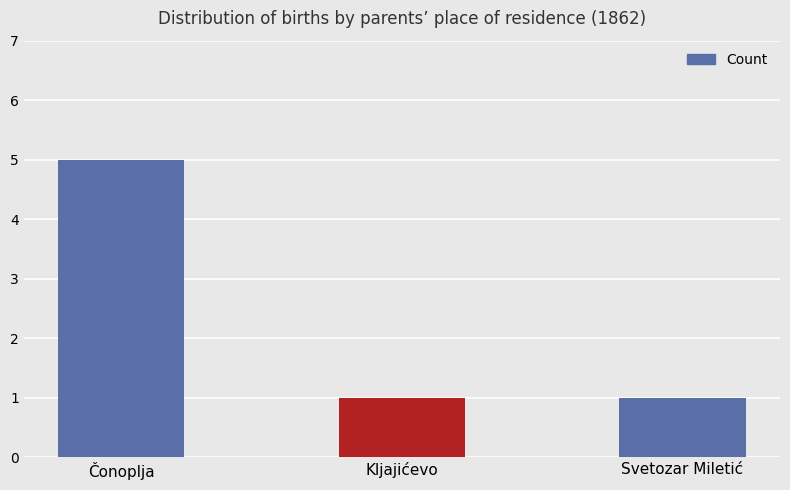

What is the sum of all values?

7